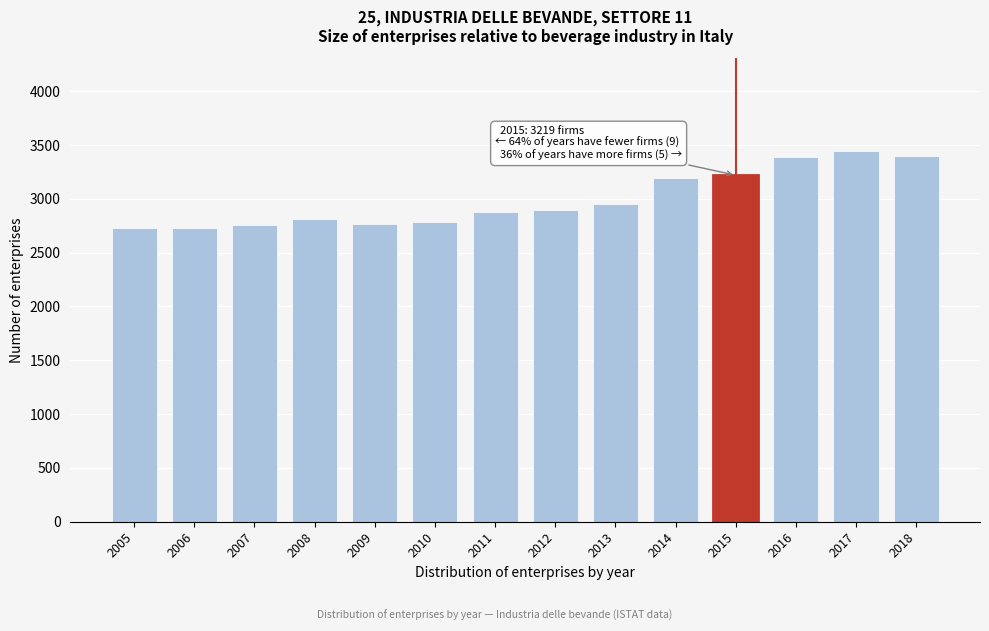

What is the sum of all values?

41937